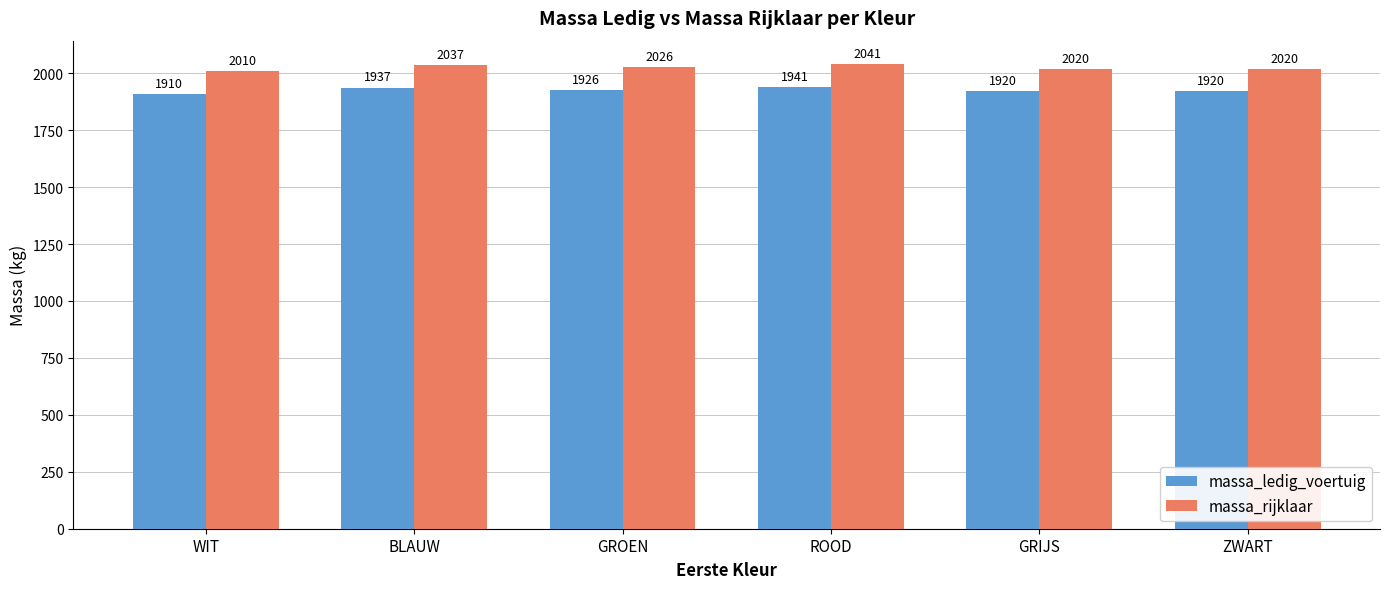

What is the difference between the maximum and minimum values in the massa_ledig_voertuig series?

31